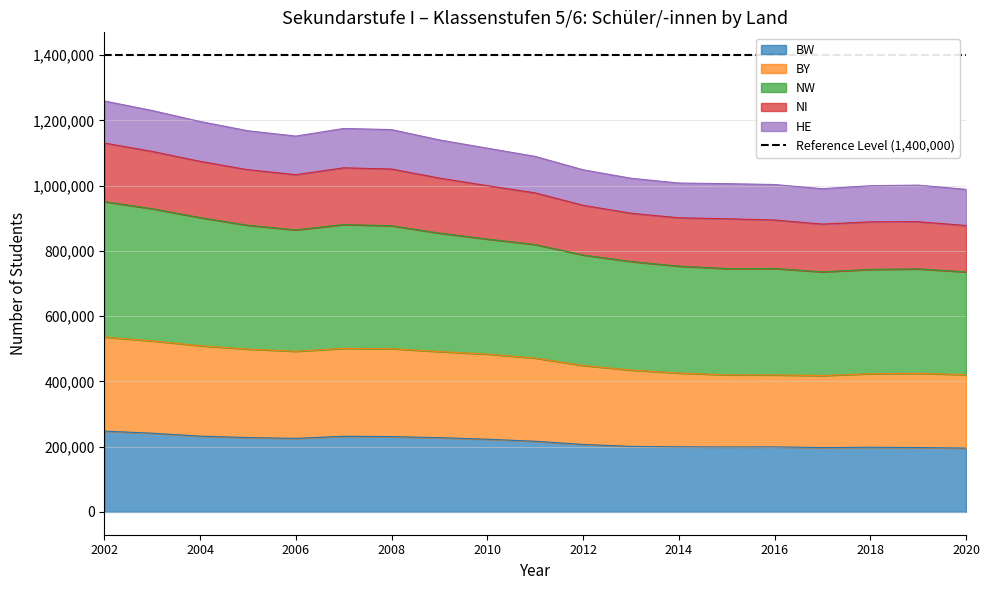

What is the maximum value for BW?

247591